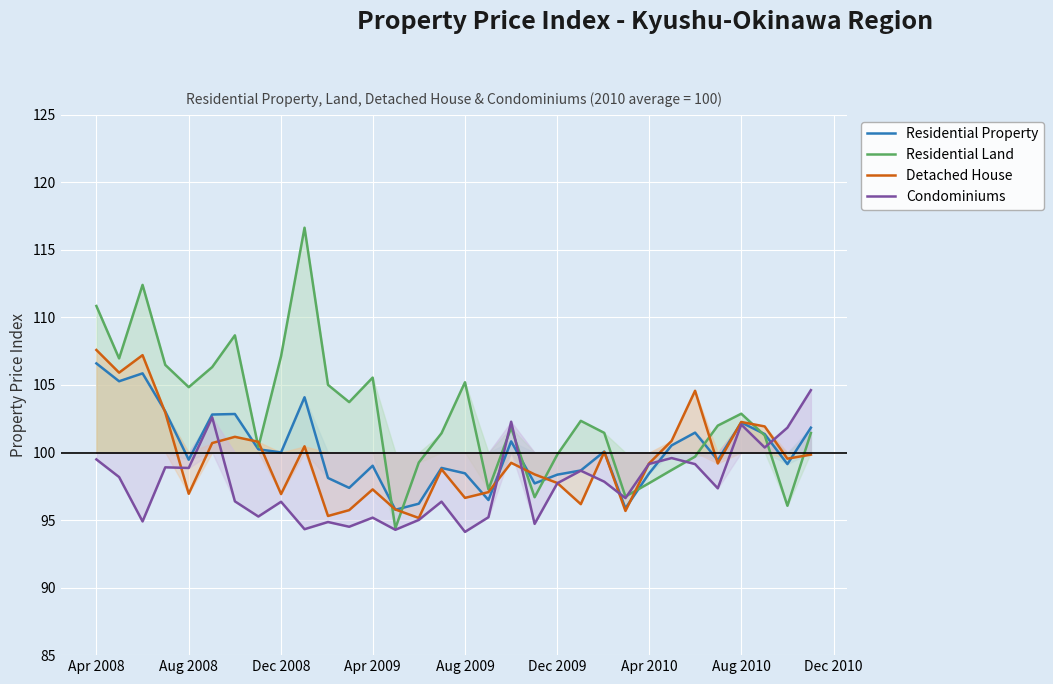

What value does the Residential Land series have at Apr 2008?

110.8